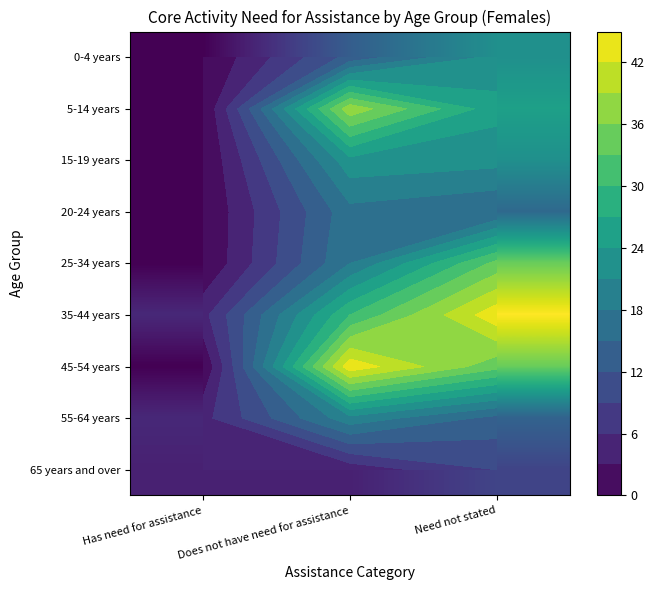

List the series in order of their peak value, highest first.

35-44 years, 45-54 years, 5-14 years, 25-34 years, 15-19 years, 0-4 years, 55-64 years, 20-24 years, 65 years and over